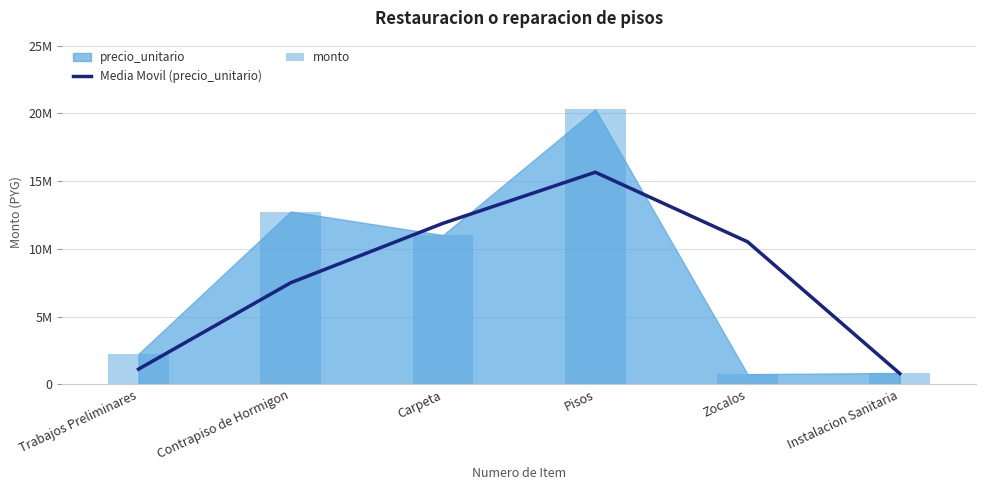

What is the label of the 1st bar from the right?

Instalacion Sanitaria